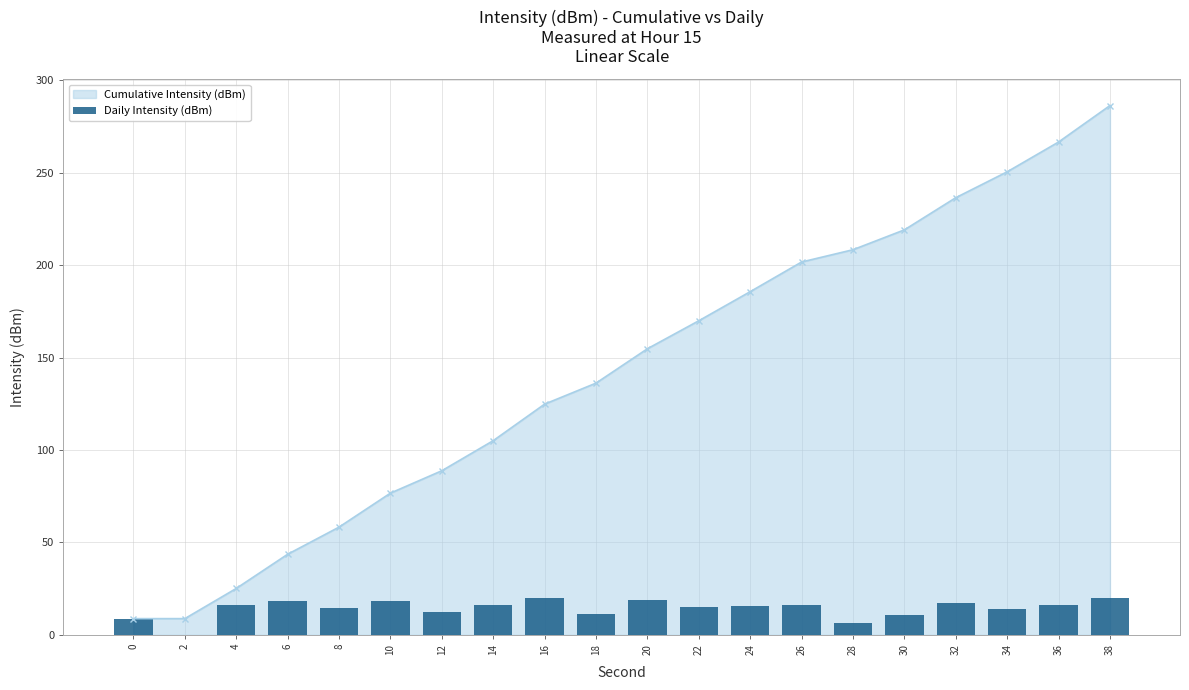

The value of Cumulative Intensity (dBm) at 8 is 93.9. True or false?

False